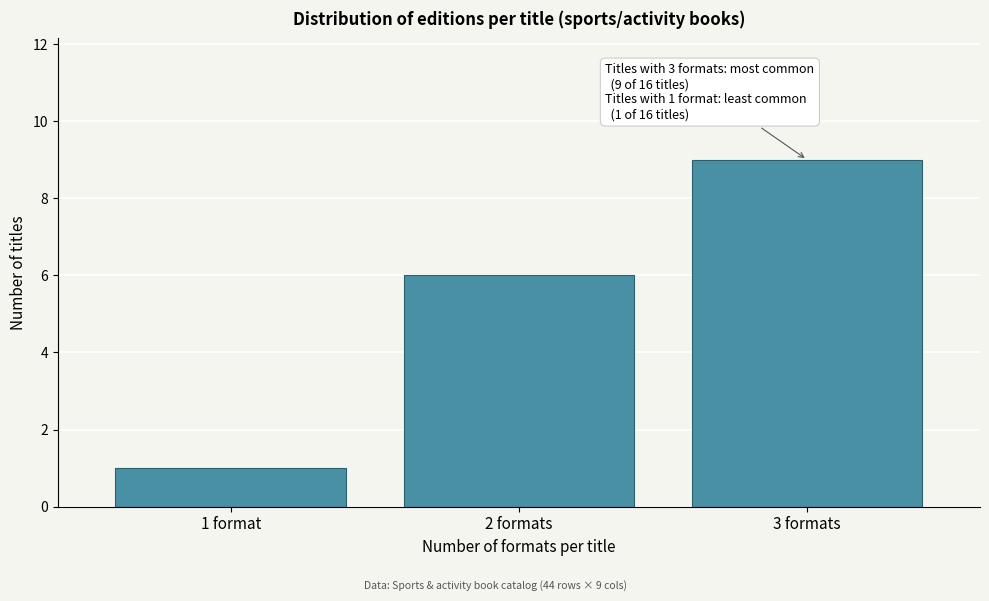

Reading left to right, list all the values displayed in this chart.

1	6	9